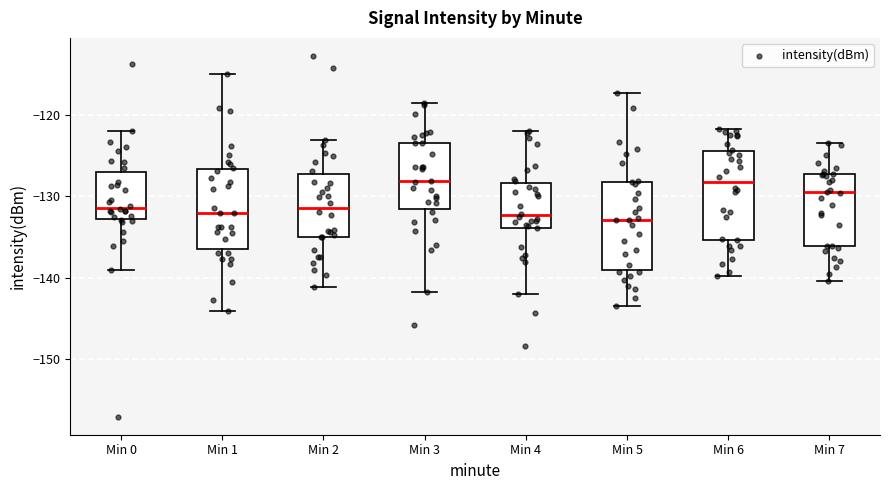

Reading left to right, transcribe this box plot: for each box, give where its median line is, the range the box spans, and where its two whiskers end, as read against the y-axis. The values are not printed on the chart, so give them approximately, as read against the axis.

Min 0: median -131, box -133 to -127, whiskers -139 to -122
Min 1: median -132, box -137 to -127, whiskers -144 to -115
Min 2: median -131, box -135 to -127, whiskers -141 to -123
Min 3: median -128, box -132 to -123, whiskers -142 to -119
Min 4: median -132, box -134 to -128, whiskers -142 to -122
Min 5: median -133, box -139 to -128, whiskers -143 to -117
Min 6: median -128, box -135 to -124, whiskers -140 to -122
Min 7: median -130, box -136 to -127, whiskers -140 to -124